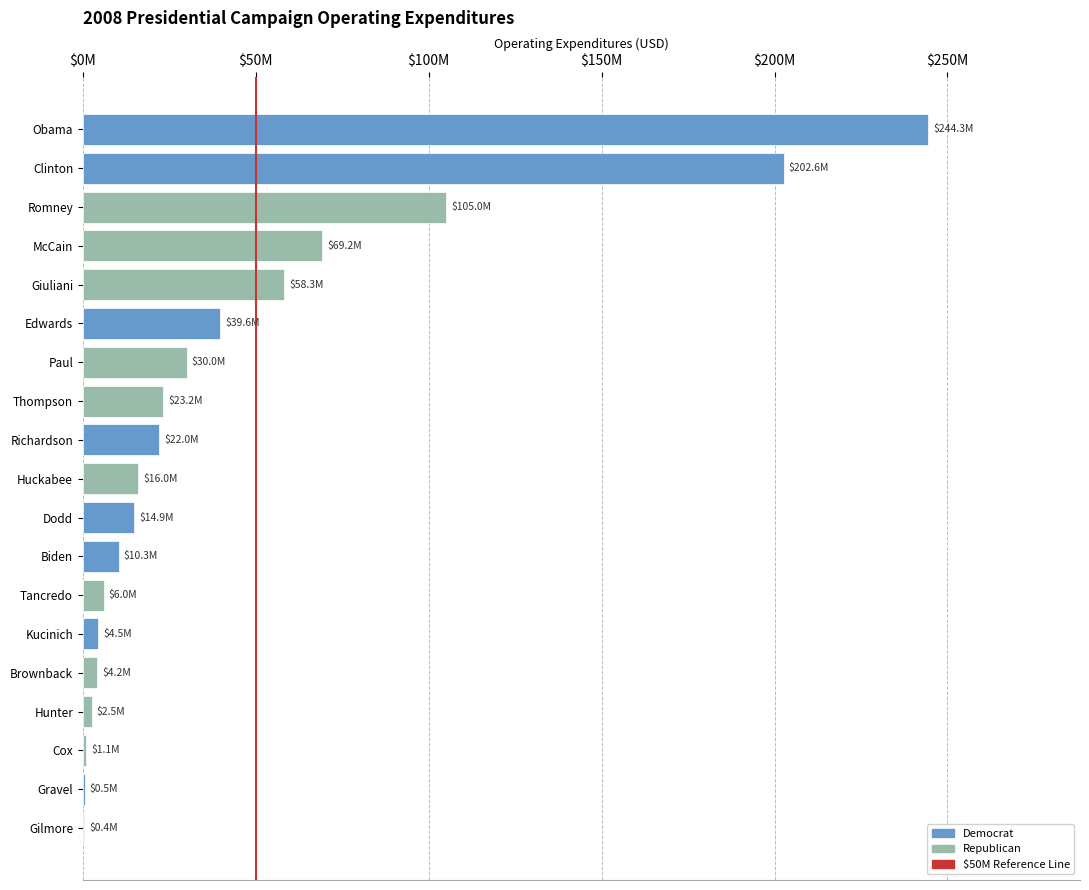

Are the bars grouped side by side (vs. stacked)?

No